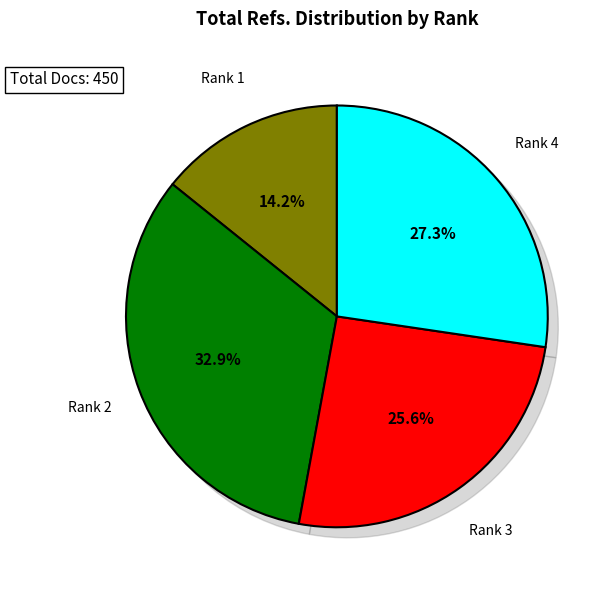

To the nearest percent, what percentage of the pie is Rank 4?

27%